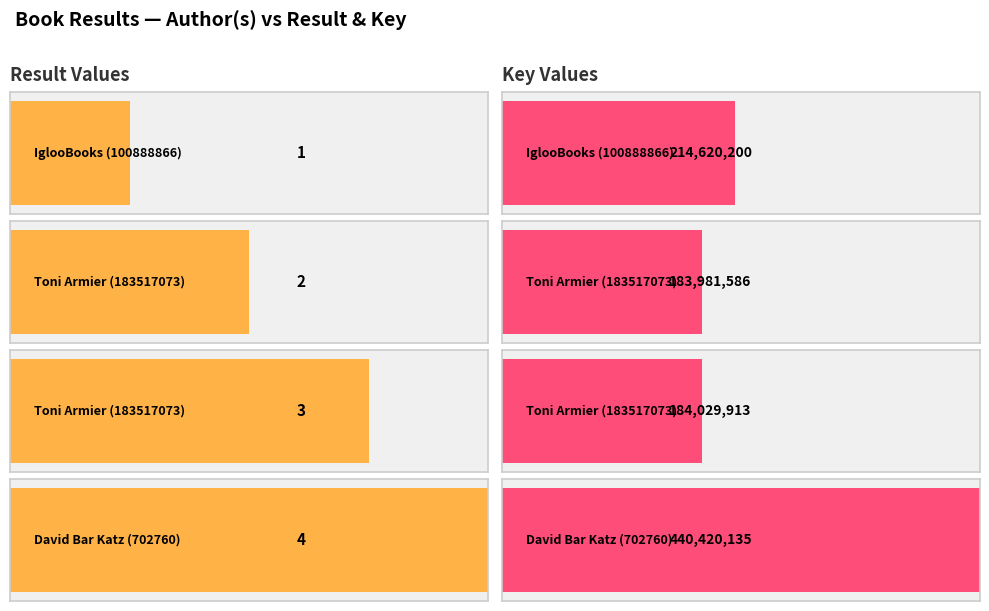

Reading left to right, what are all the values shown in this chart?

Result: 1	2	3	4
Key: 214620200	183981586	184029913	440420135